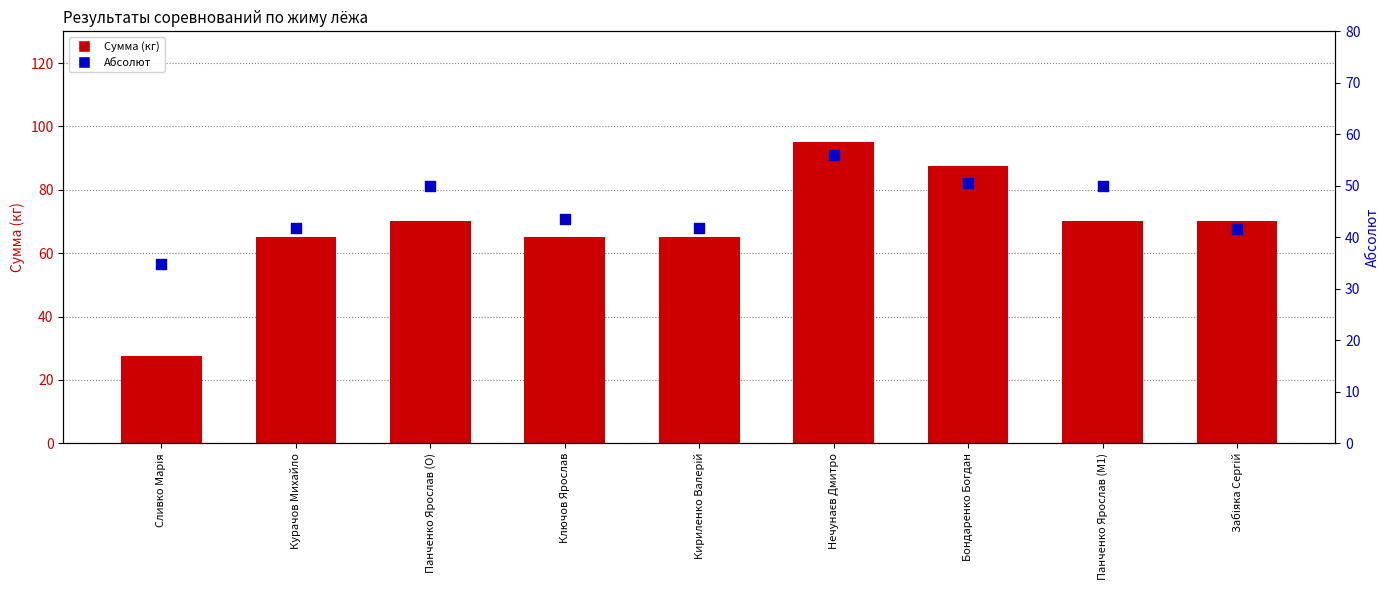

Which series has the largest Y range (max minus min)?

Сумма (кг)